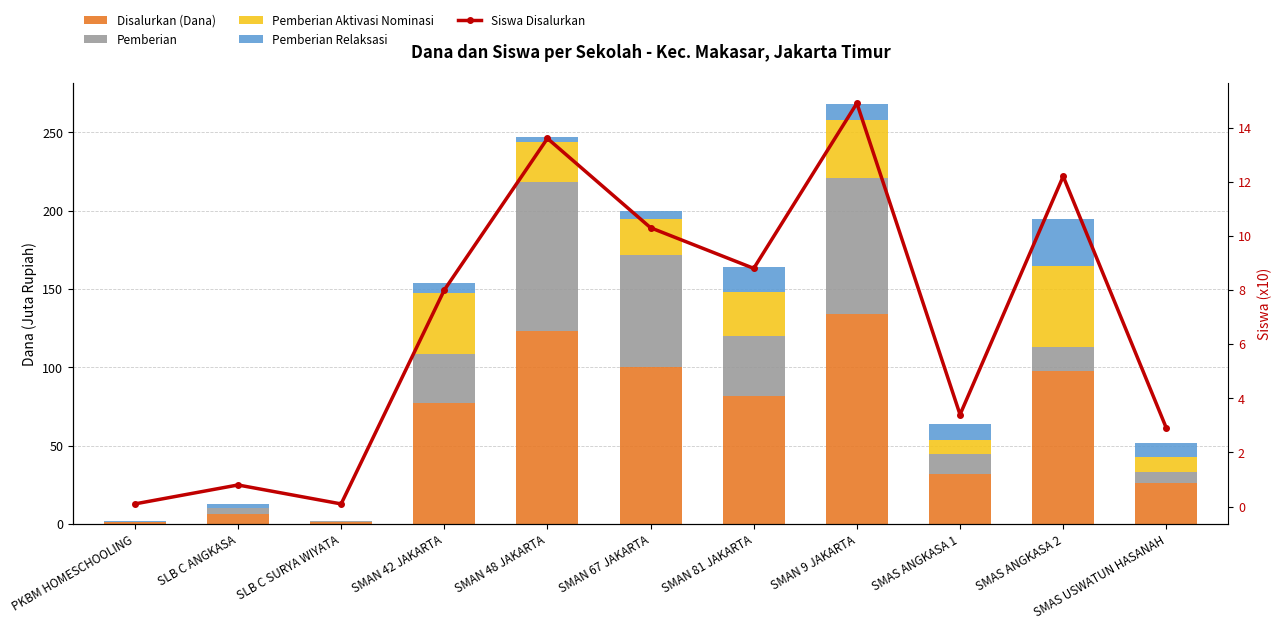

True or false: Disalurkan (Dana) has a value of 2.8 at SLB C ANGKASA.

False